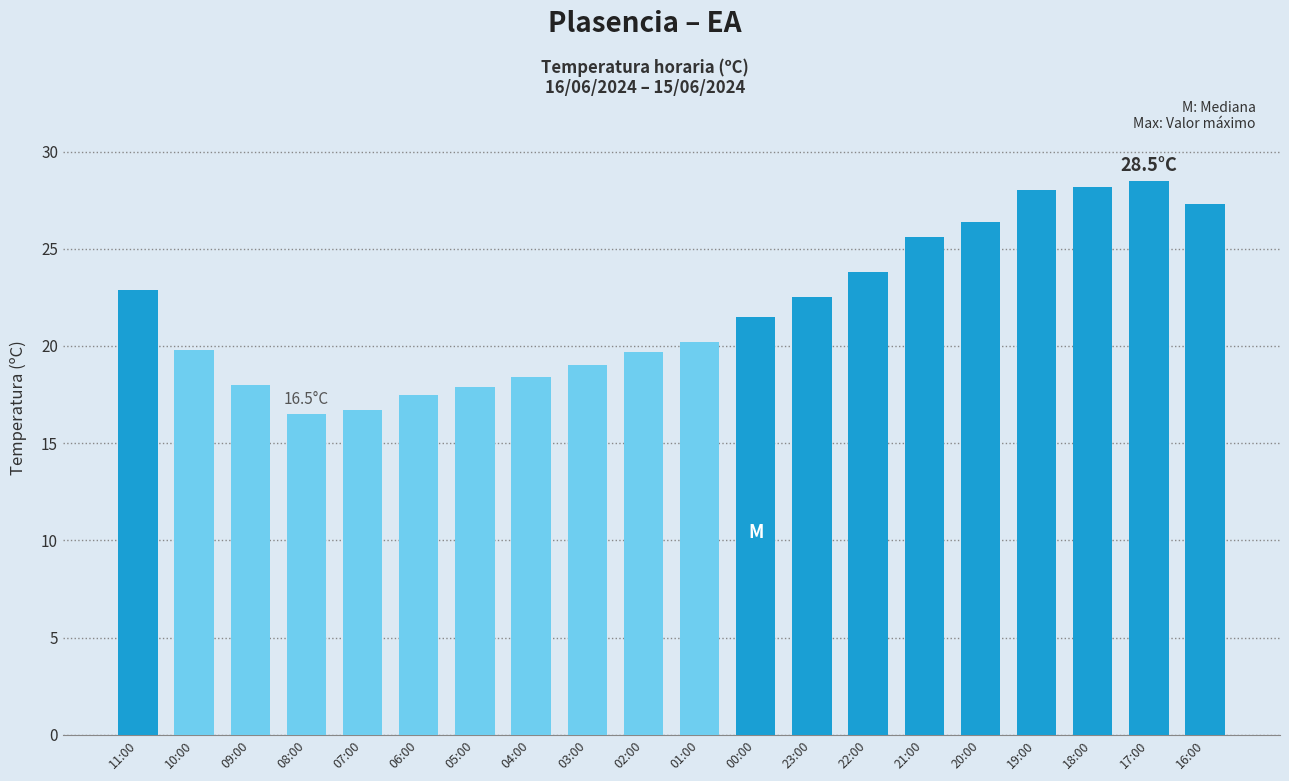

Which category has the highest value across all series?

17:00